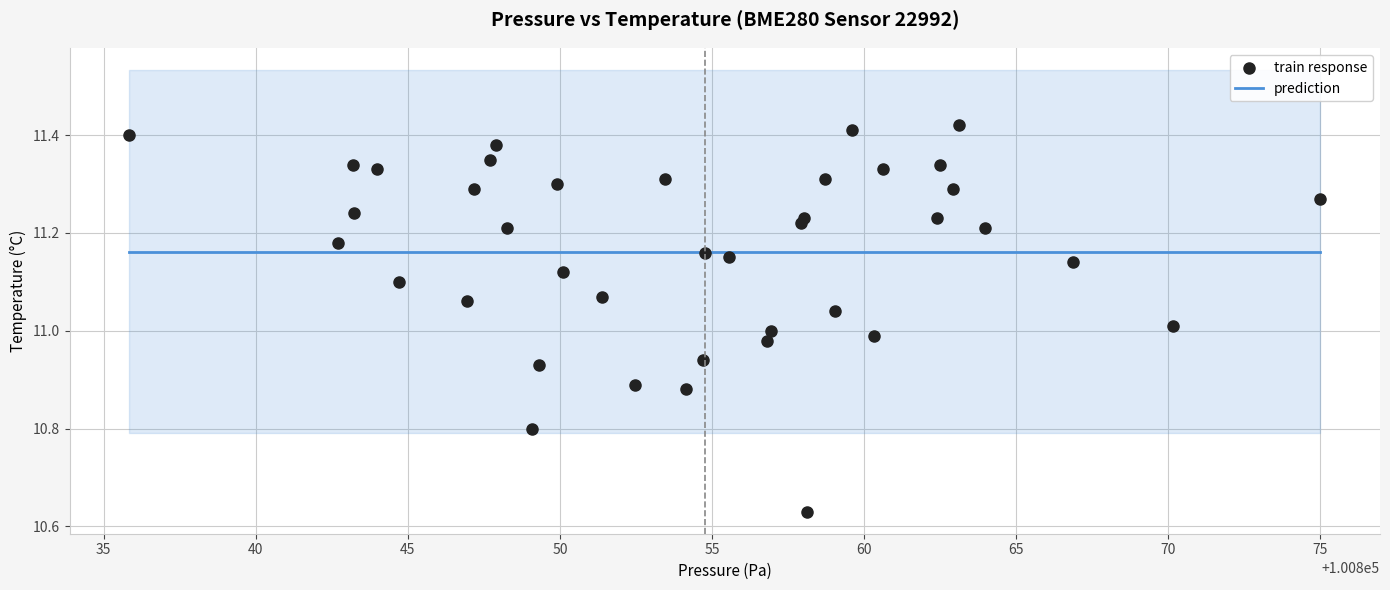

What is the range of X values (max minus min)?

39.2